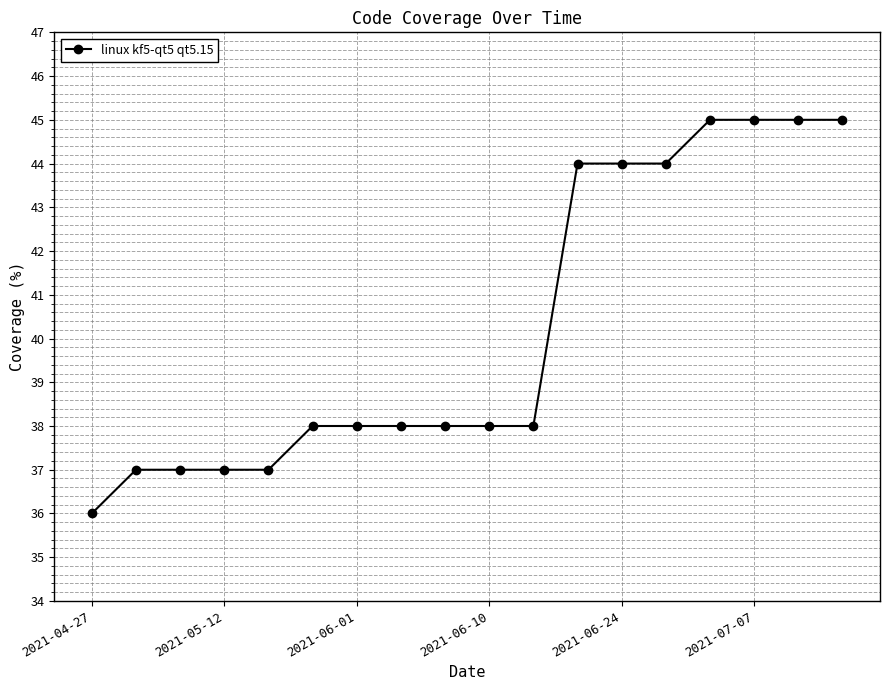

What is the maximum value shown in the chart?

45